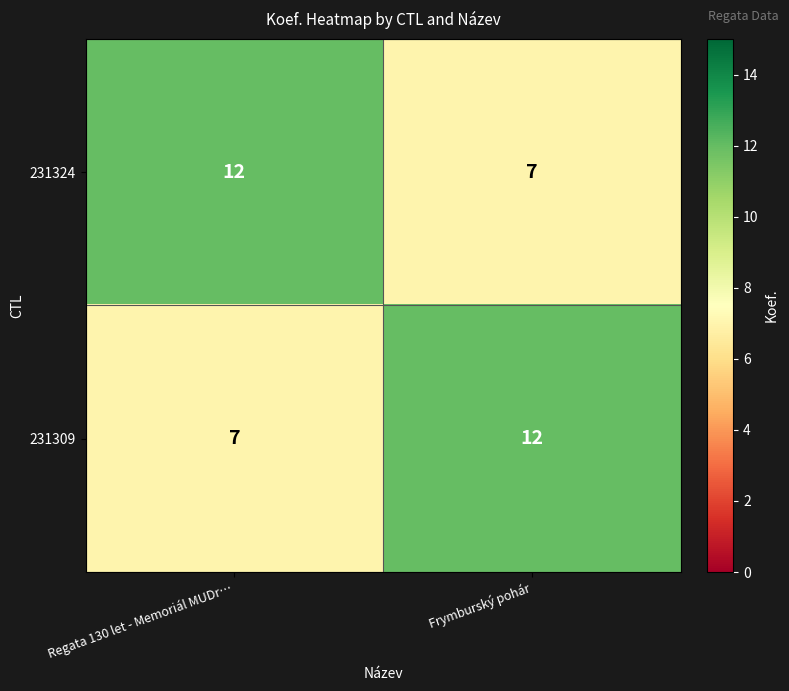

What is the total value across all series at Frymburský pohár?

19